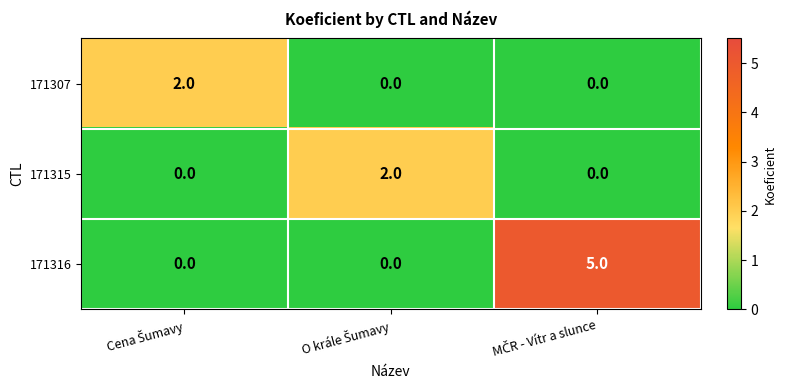

What is the difference between the maximum and minimum values in the 171316 series?

5